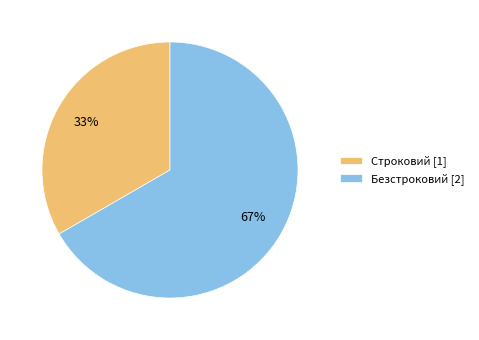

To the nearest percent, what percentage of the pie is Строковий?

33%